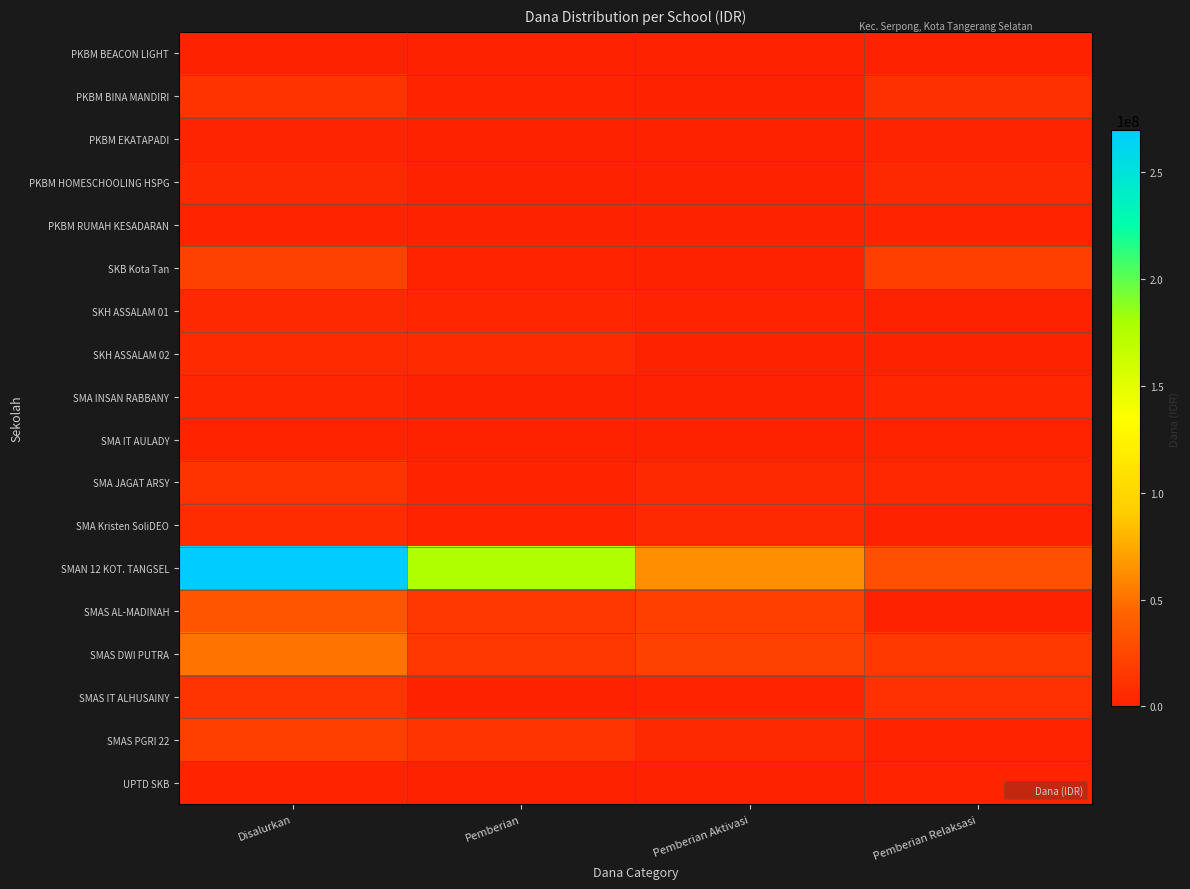

Reading left to right, extract all data points from this chart.

PKBM BEACON LIGHT: Disalurkan=900000	Pemberian=0	Pemberian Aktivasi=0	Pemberian Relaksasi=900000
PKBM BINA MANDIRI: Disalurkan=11700000	Pemberian=1800000	Pemberian Aktivasi=0	Pemberian Relaksasi=9900000
PKBM EKATAPADI: Disalurkan=2700000	Pemberian=0	Pemberian Aktivasi=0	Pemberian Relaksasi=2700000
PKBM HOMESCHOOLING HSPG: Disalurkan=5400000	Pemberian=0	Pemberian Aktivasi=0	Pemberian Relaksasi=5400000
PKBM RUMAH KESADARAN: Disalurkan=1800000	Pemberian=0	Pemberian Aktivasi=0	Pemberian Relaksasi=1800000
SKB Kota Tan: Disalurkan=21600000	Pemberian=1800000	Pemberian Aktivasi=0	Pemberian Relaksasi=19800000
SKH ASSALAM 01: Disalurkan=5400000	Pemberian=3600000	Pemberian Aktivasi=1800000	Pemberian Relaksasi=0
SKH ASSALAM 02: Disalurkan=6300000	Pemberian=6300000	Pemberian Aktivasi=0	Pemberian Relaksasi=0
SMA INSAN RABBANY: Disalurkan=3600000	Pemberian=0	Pemberian Aktivasi=0	Pemberian Relaksasi=3600000
SMA IT AULADY: Disalurkan=1800000	Pemberian=0	Pemberian Aktivasi=0	Pemberian Relaksasi=1800000
SMA JAGAT ARSY: Disalurkan=11700000	Pemberian=1800000	Pemberian Aktivasi=5400000	Pemberian Relaksasi=4500000
SMA Kristen SoliDEO: Disalurkan=7200000	Pemberian=1800000	Pemberian Aktivasi=5400000	Pemberian Relaksasi=0
SMAN 12 KOT. TANGSEL: Disalurkan=270000000	Pemberian=176400000	Pemberian Aktivasi=63000000	Pemberian Relaksasi=30600000
SMAS AL-MADINAH: Disalurkan=34200000	Pemberian=14400000	Pemberian Aktivasi=19800000	Pemberian Relaksasi=0
SMAS DWI PUTRA: Disalurkan=51300000	Pemberian=14400000	Pemberian Aktivasi=21600000	Pemberian Relaksasi=15300000
SMAS IT ALHUSAINY: Disalurkan=12600000	Pemberian=0	Pemberian Aktivasi=1800000	Pemberian Relaksasi=10800000
SMAS PGRI 22: Disalurkan=19800000	Pemberian=12600000	Pemberian Aktivasi=5400000	Pemberian Relaksasi=1800000
UPTD SKB: Disalurkan=1800000	Pemberian=0	Pemberian Aktivasi=0	Pemberian Relaksasi=1800000